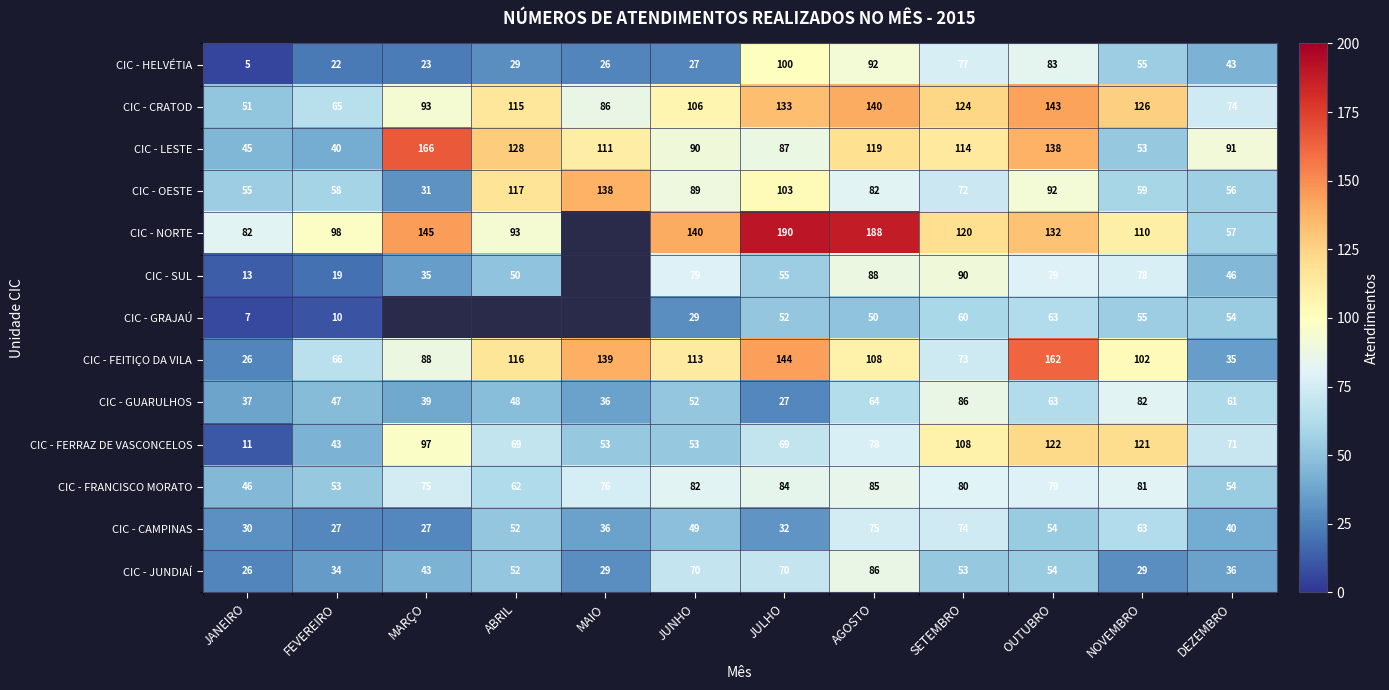

What is the maximum value shown in the chart?

190.0